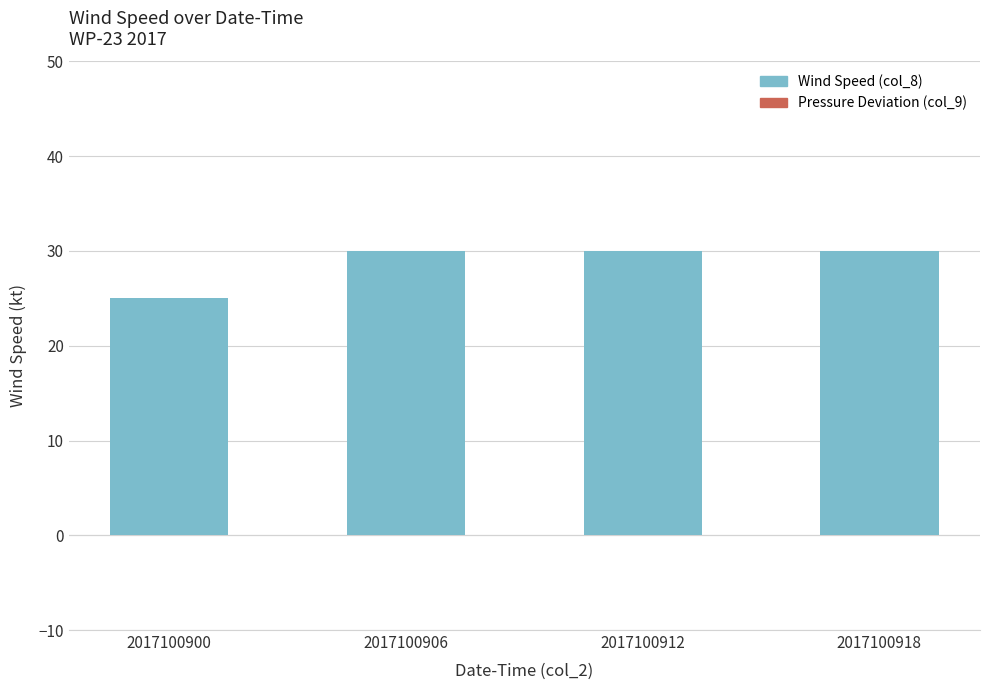

What is the maximum value shown in the chart?

30